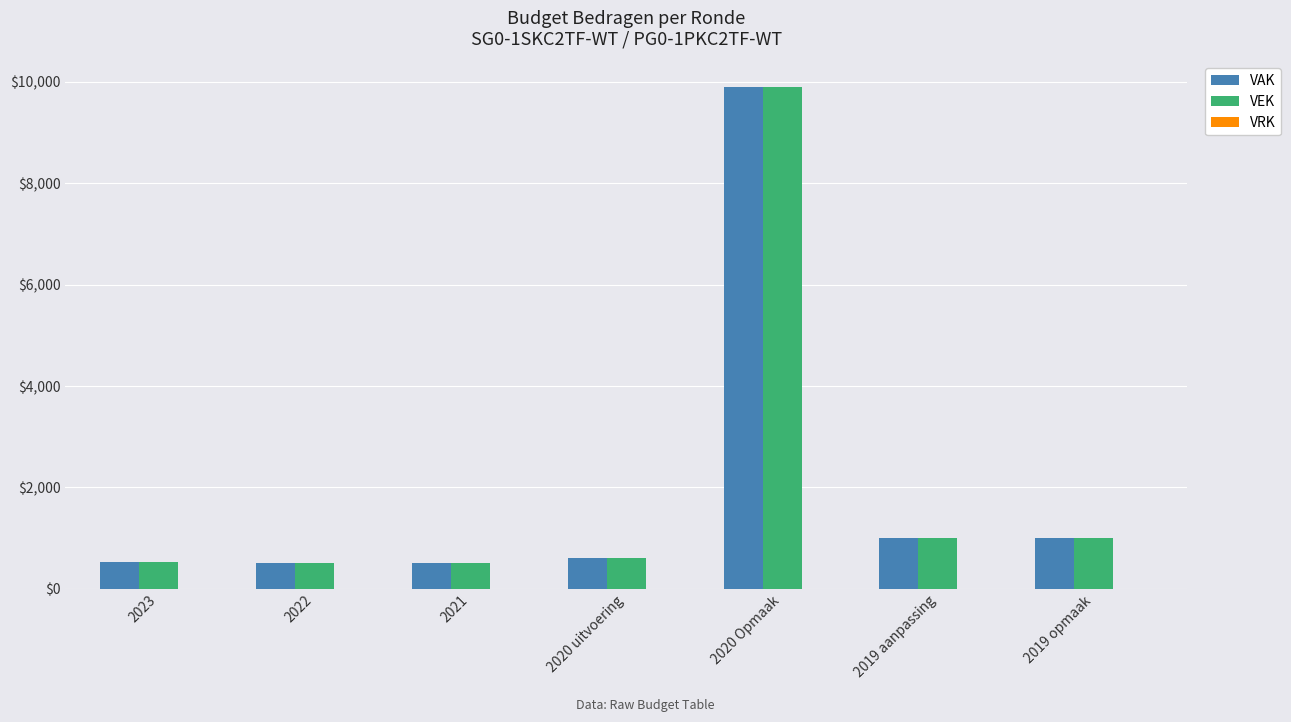

True or false: VAK has a value of 599 at 2020 uitvoering.

True